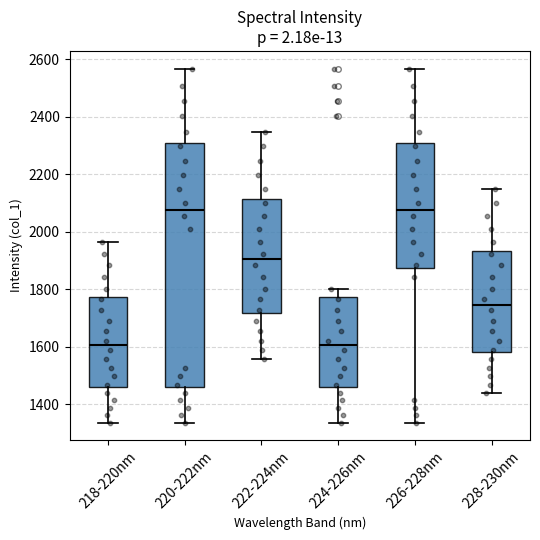

Where does the upper whisker of the box for 228-230nm end on the y-axis? The values are not printed on the chart, so give them approximately, as read against the axis.

2140